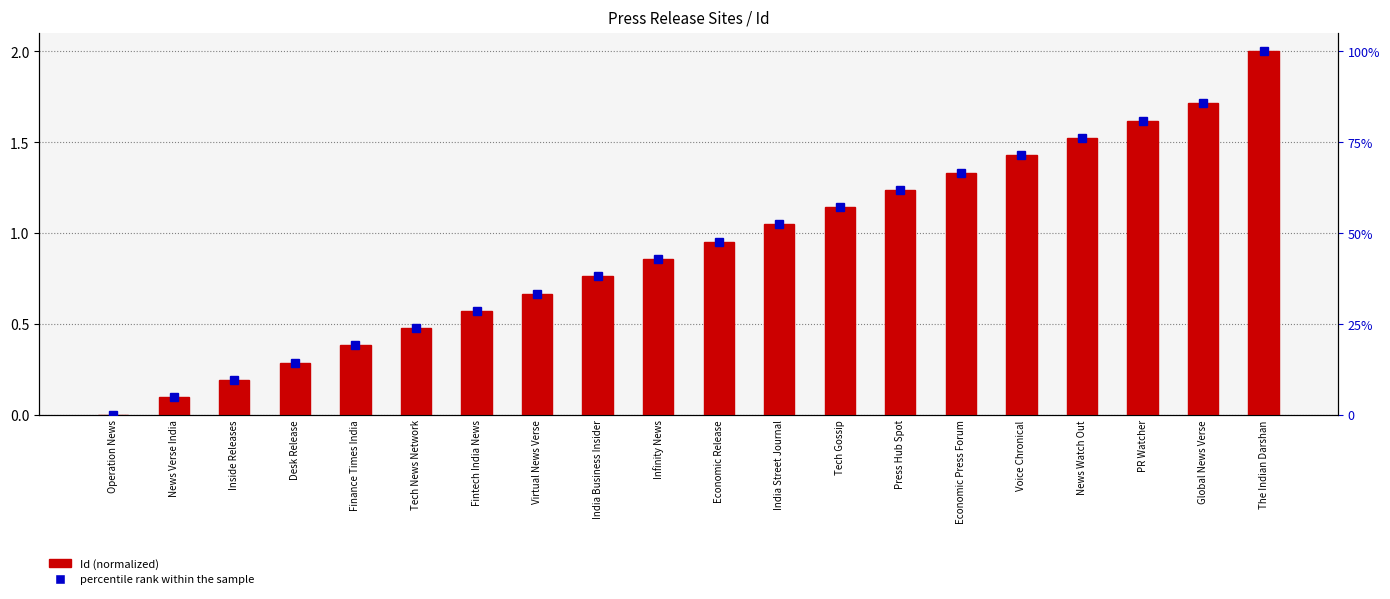

Reading left to right, transcribe all the data shown in this chart.

Id (normalized): Operation News=0.0	News Verse India=0.1	Inside Releases=0.2	Desk Release=0.3	Finance Times India=0.4	Tech News Network=0.5	Fintech India News=0.6	Virtual News Verse=0.7	India Business Insider=0.8	Infinity News=0.9	Economic Release=1.0	India Street Journal=1.0	Tech Gossip=1.1	Press Hub Spot=1.2	Economic Press Forum=1.3	Voice Chronical=1.4	News Watch Out=1.5	PR Watcher=1.6	Global News Verse=1.7	The Indian Darshan=2.0
percentile rank within the sample: Operation News=0.0	News Verse India=4.8	Inside Releases=9.5	Desk Release=14.3	Finance Times India=19.0	Tech News Network=23.8	Fintech India News=28.6	Virtual News Verse=33.3	India Business Insider=38.1	Infinity News=42.9	Economic Release=47.6	India Street Journal=52.4	Tech Gossip=57.1	Press Hub Spot=61.9	Economic Press Forum=66.7	Voice Chronical=71.4	News Watch Out=76.2	PR Watcher=81.0	Global News Verse=85.7	The Indian Darshan=100.0